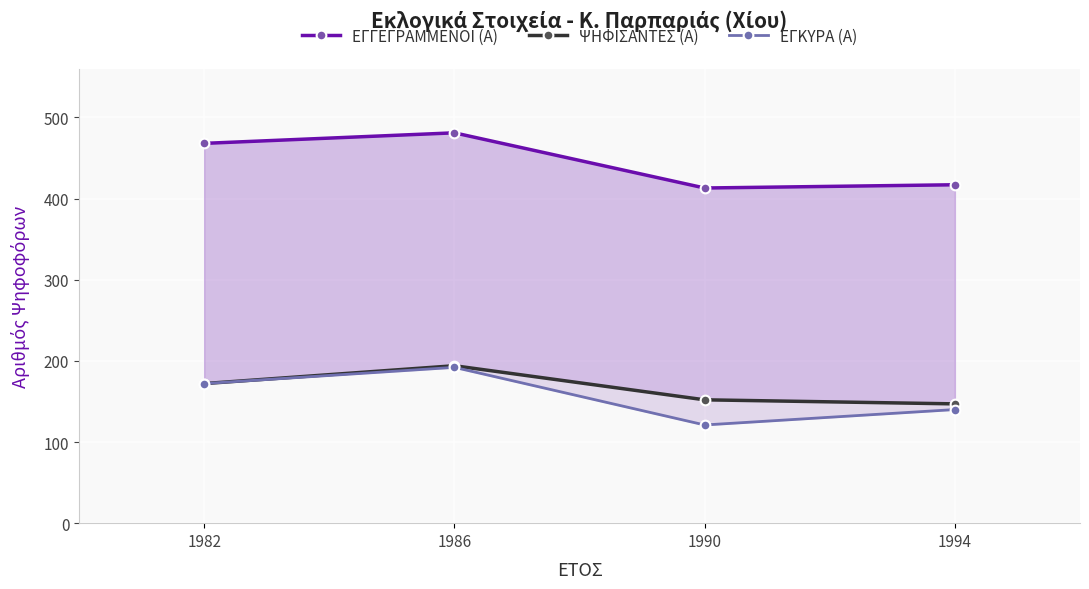

True or false: ΨΗΦΙΣΑΝΤΕΣ (Α) and ΕΓΓΕΓΡΑΜΜΕΝΟΙ (Α) cross at least once.

False